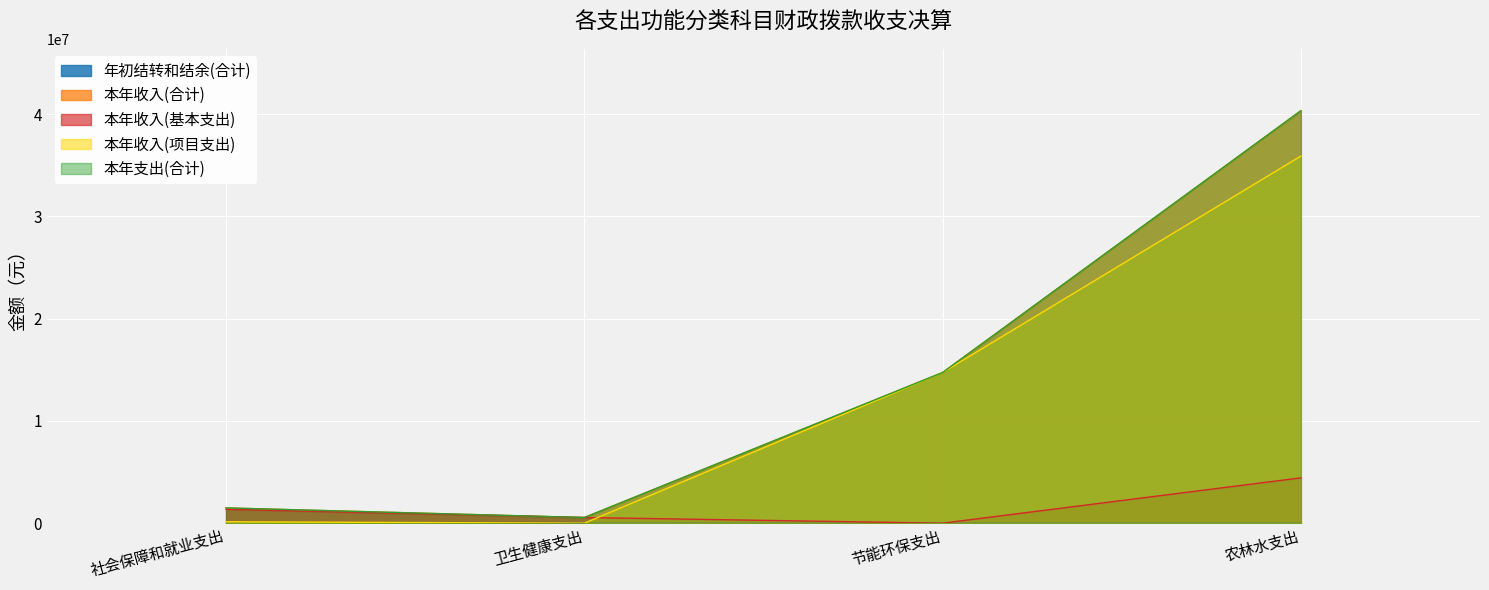

Where does the 本年收入(项目支出) series first go above 14733206?

节能环保支出